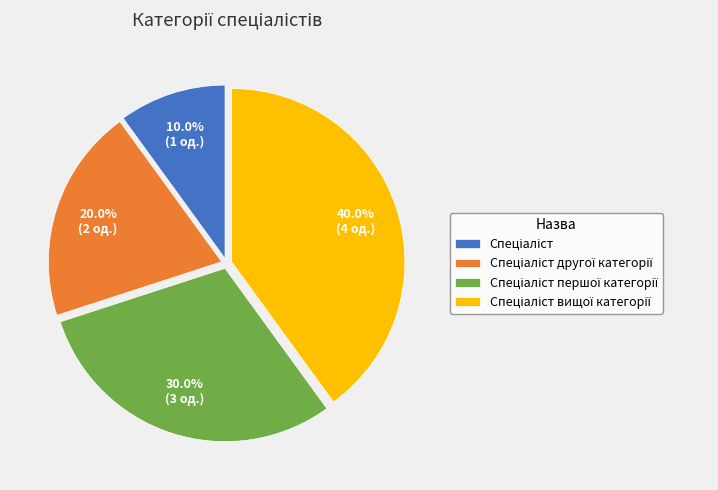

Does any single category account for the majority?

No